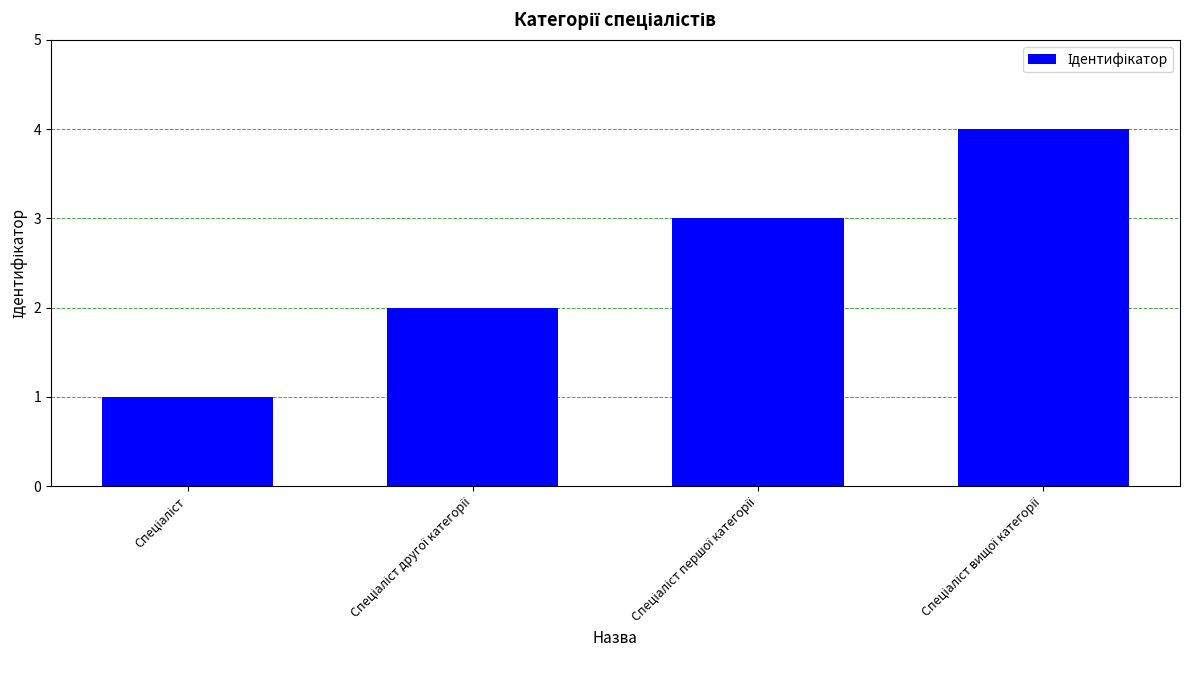

What is the difference between the maximum and minimum values?

3